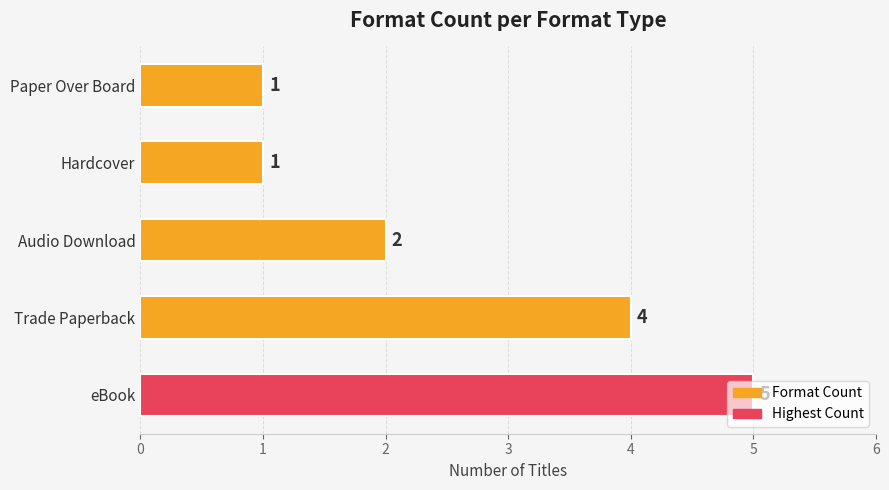

Approximately how many times larger is the value at Trade Paperback compared to Hardcover?

4.0